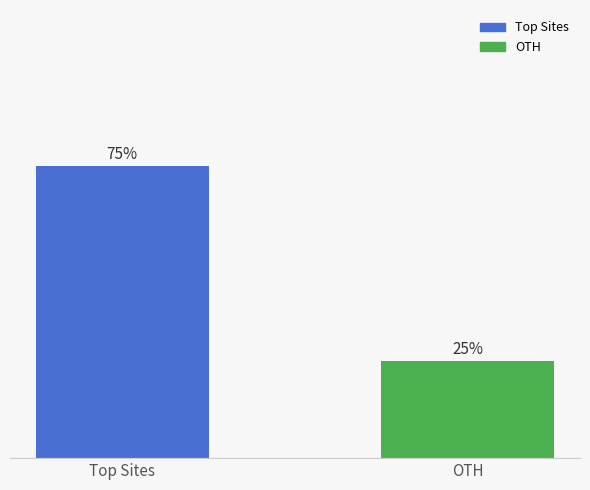

Which category has the highest value across all series?

Top Sites